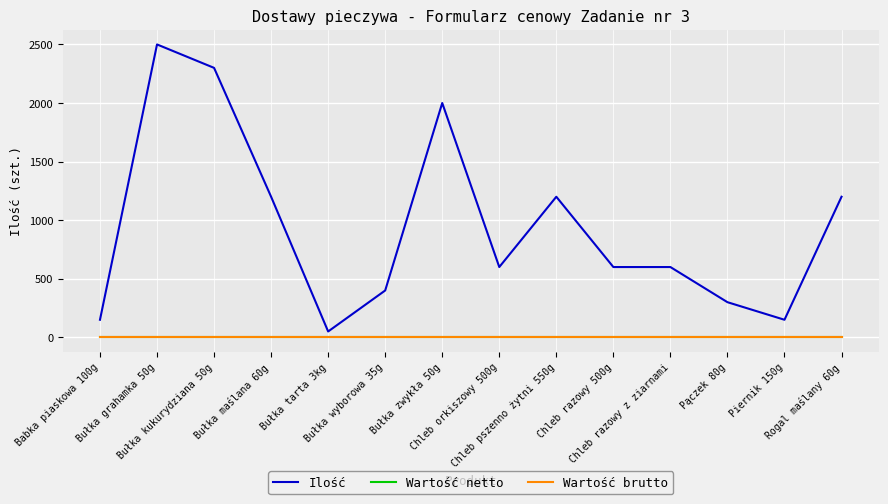

Where is Ilość nearest to the value 1275?

Bułka maślana 60g